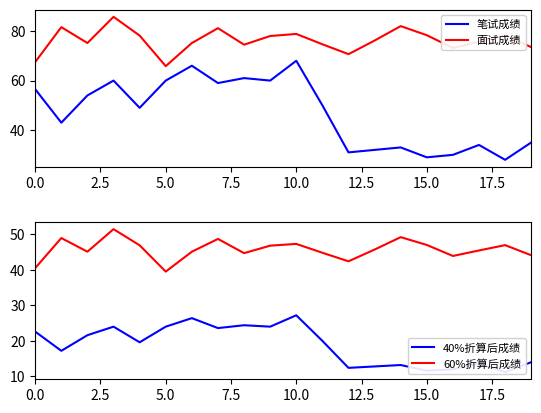

True or false: 笔试成绩 and 40%折算后成绩 intersect in this chart.

False